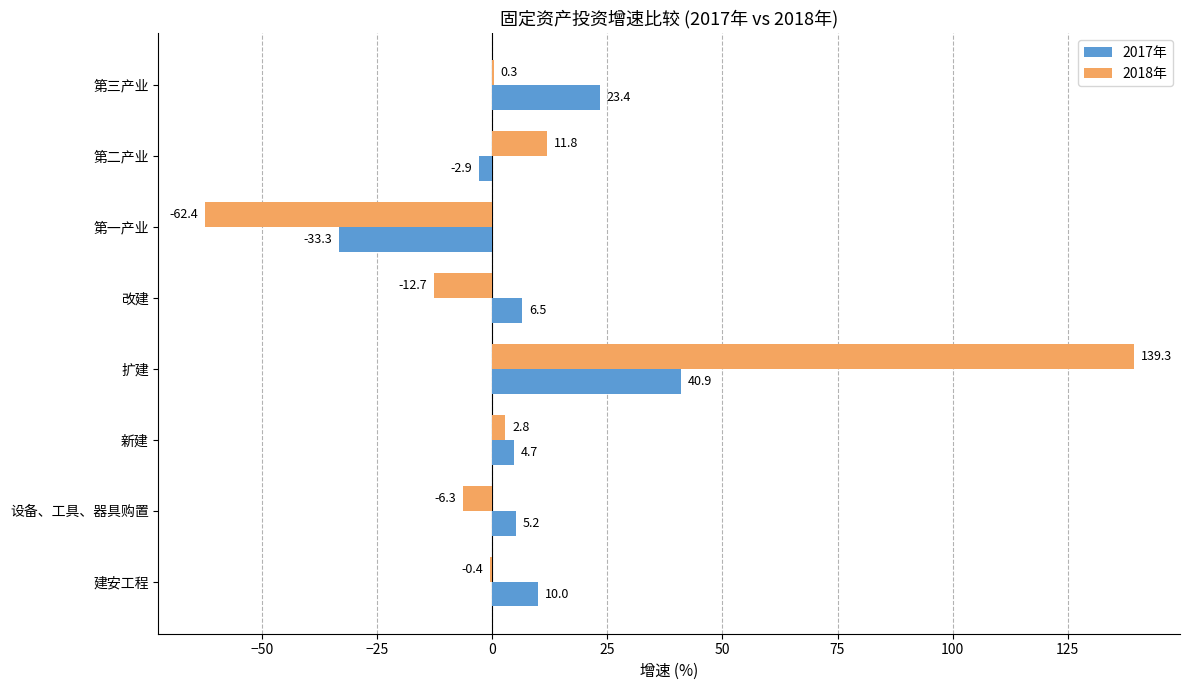

Which series changed the most between 建安工程 and 第一产业?

2018年